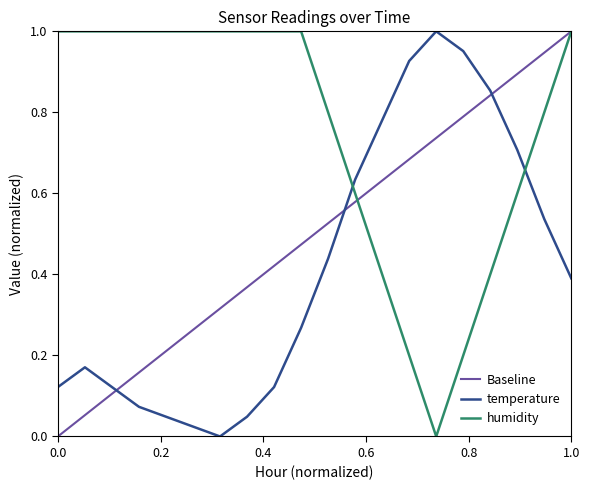

How many times do humidity and temperature cross each other?

2